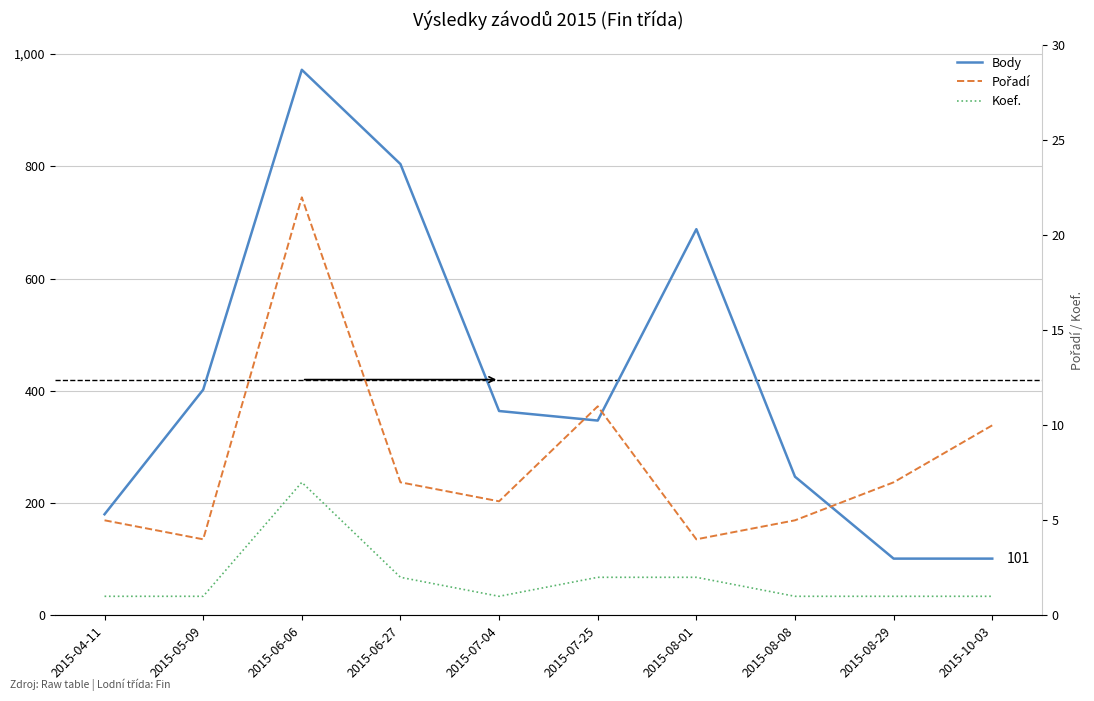

How many lines are shown in the chart?

3